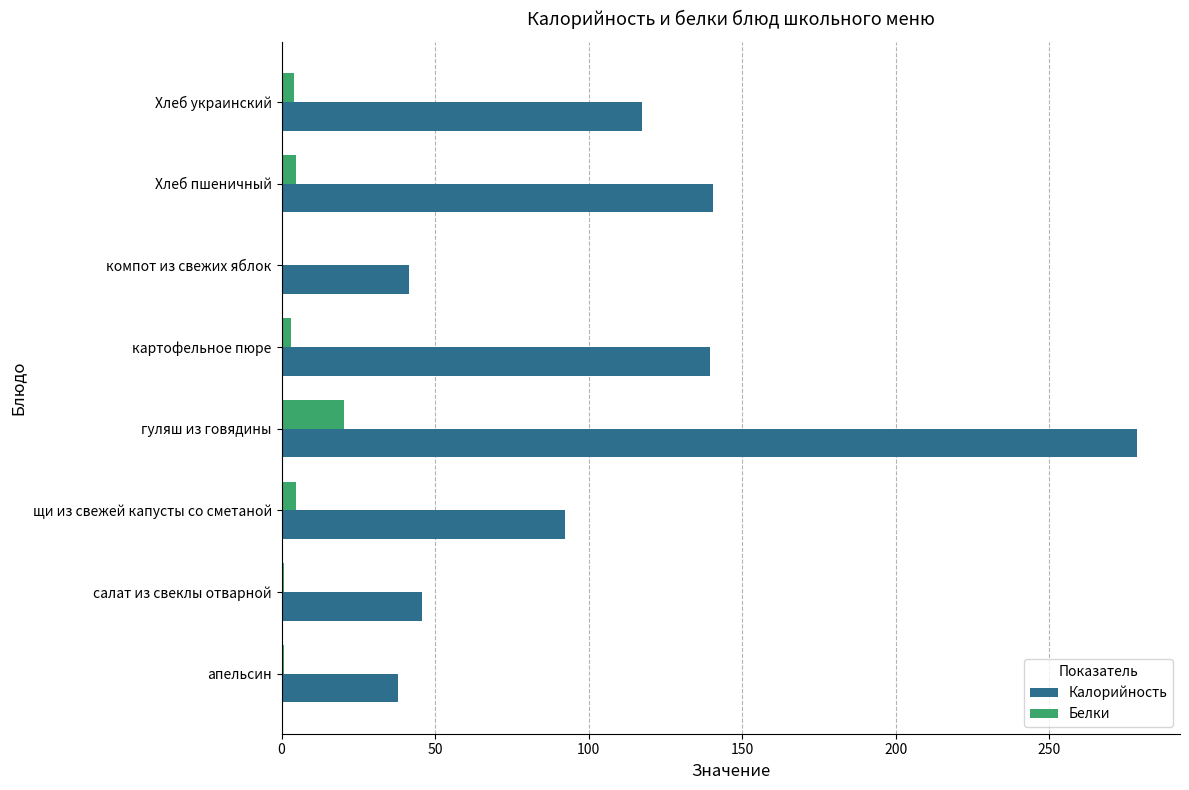

The value of Калорийность at компот из свежих яблок is 13.6. True or false?

False